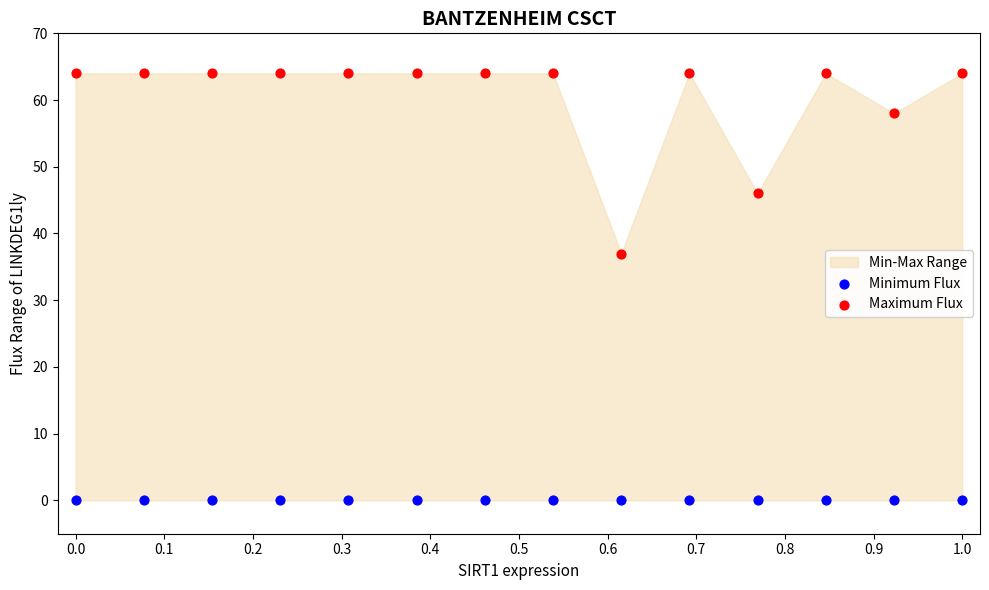

Across all series, what Y value is closest to 32?

37